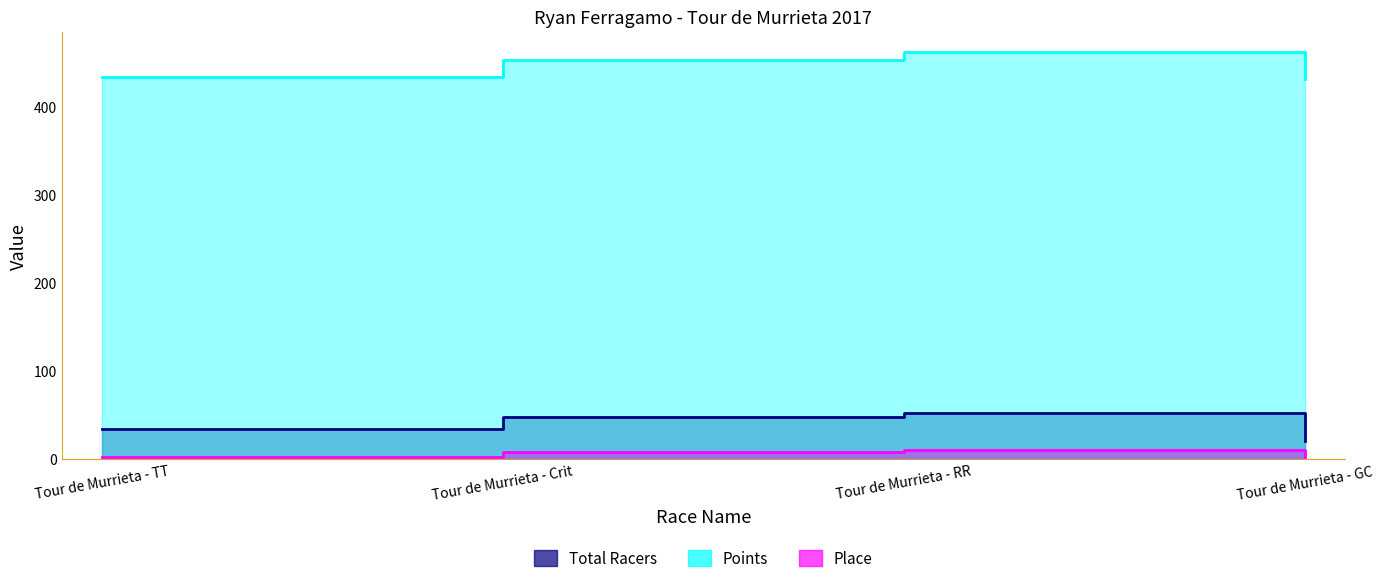

At Tour de Murrieta - TT, list the series in order from smallest to largest.

Place, Total Racers, Points